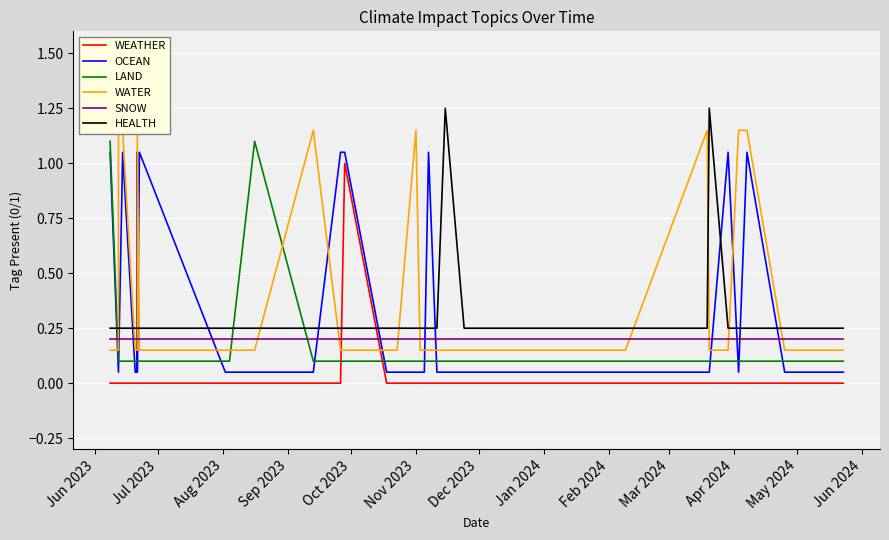

At how many categories does at least one series exceed 0?

35